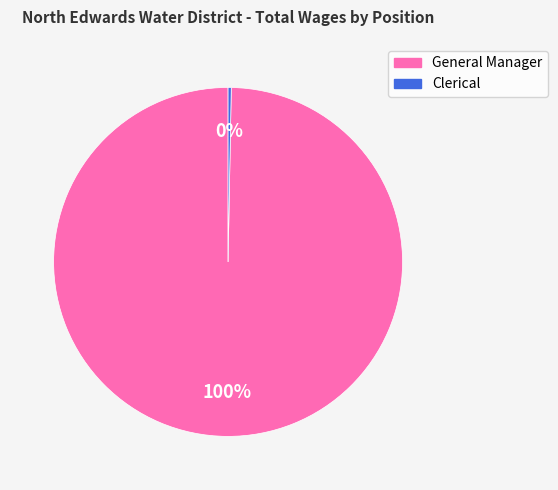

Combined, do General Manager and Clerical account for over 50%?

Yes